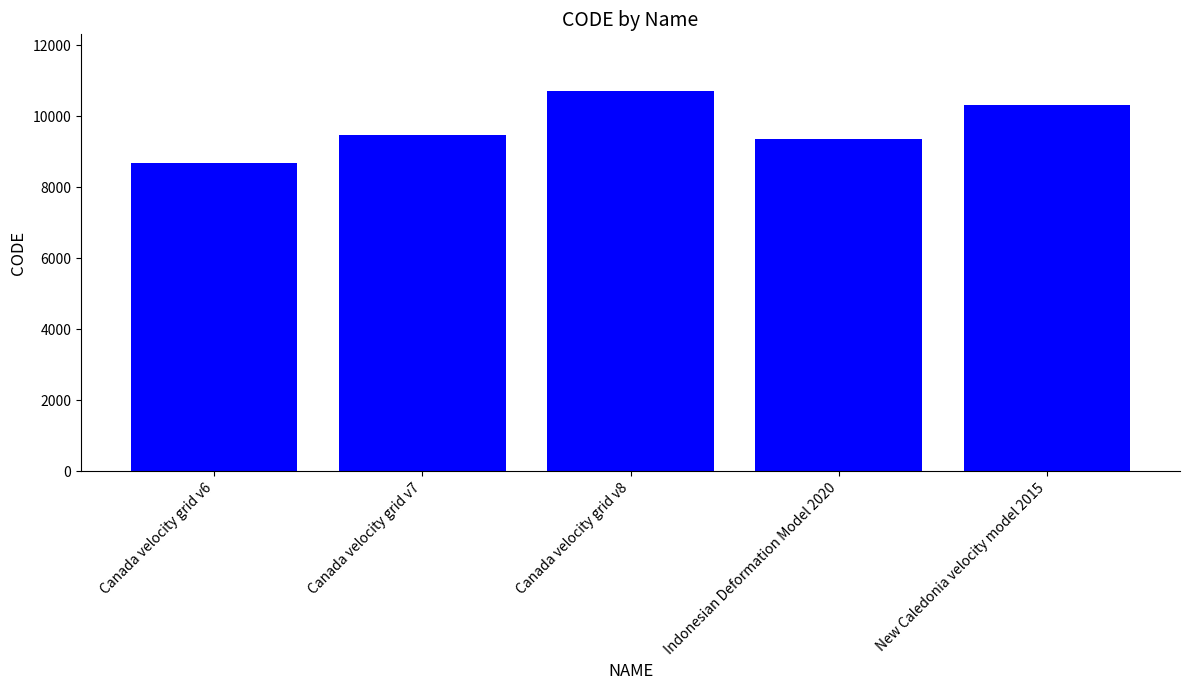

How many series are shown in this chart?

1